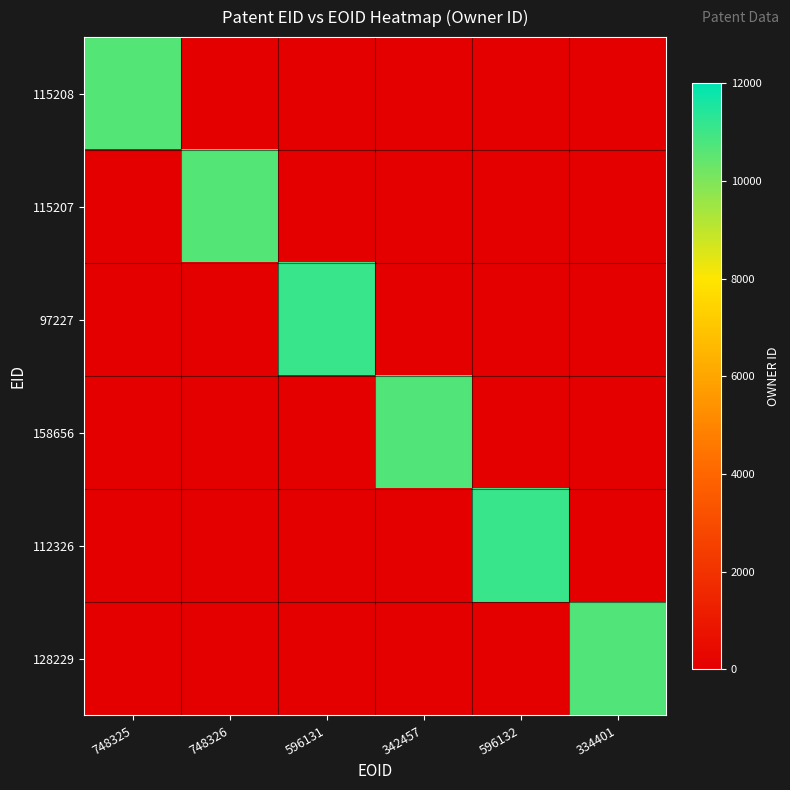

What is the difference between the highest and lowest values at 334401?

10694